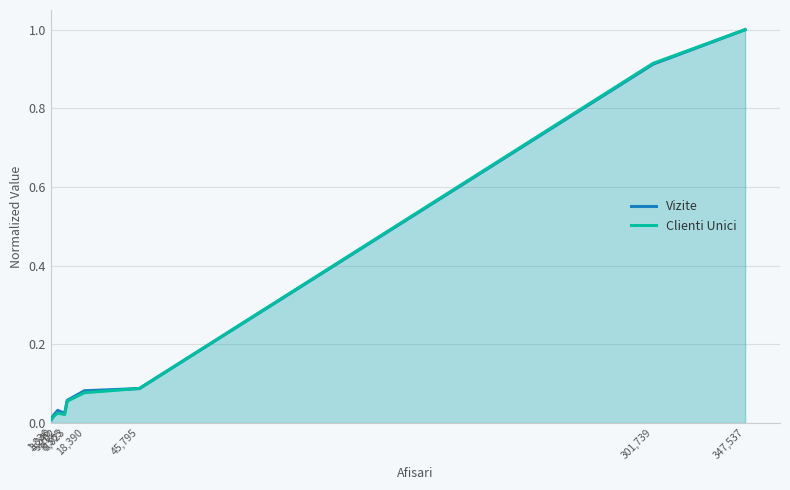

What are all the series names shown in the legend?

Vizite, Clienti Unici